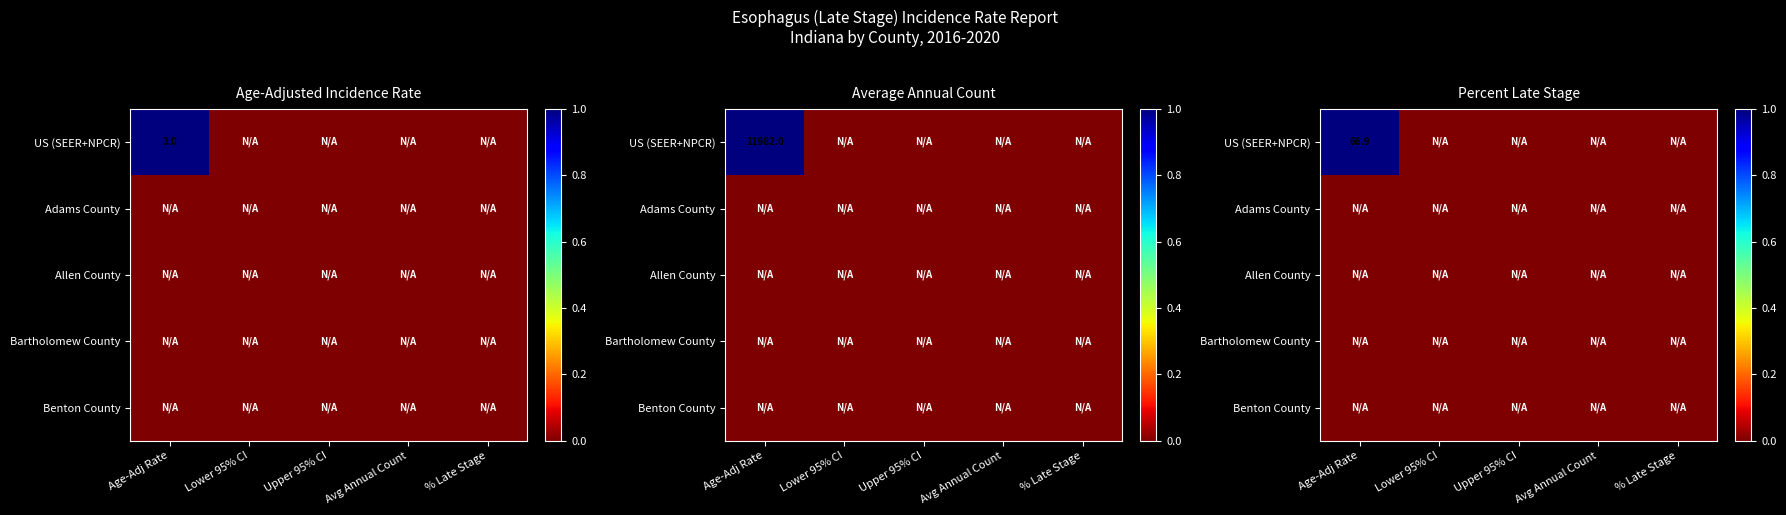

Rank the series by their maximum value, from lowest to highest.

Adams County, Allen County, Bartholomew County, Benton County, US (SEER+NPCR)